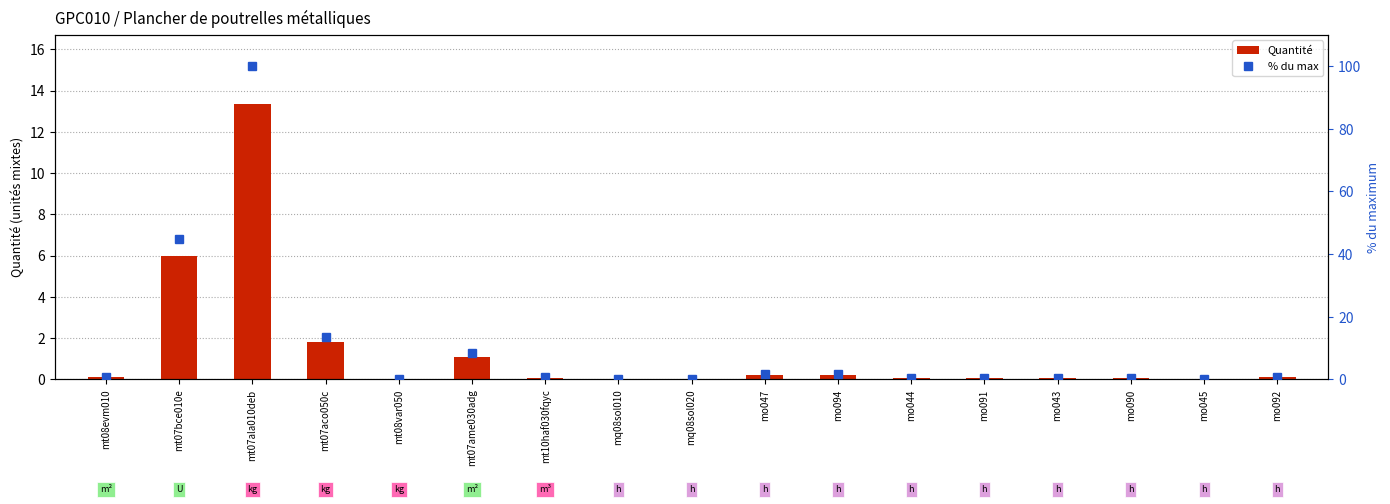

What is the maximum value shown in the chart?

100.0